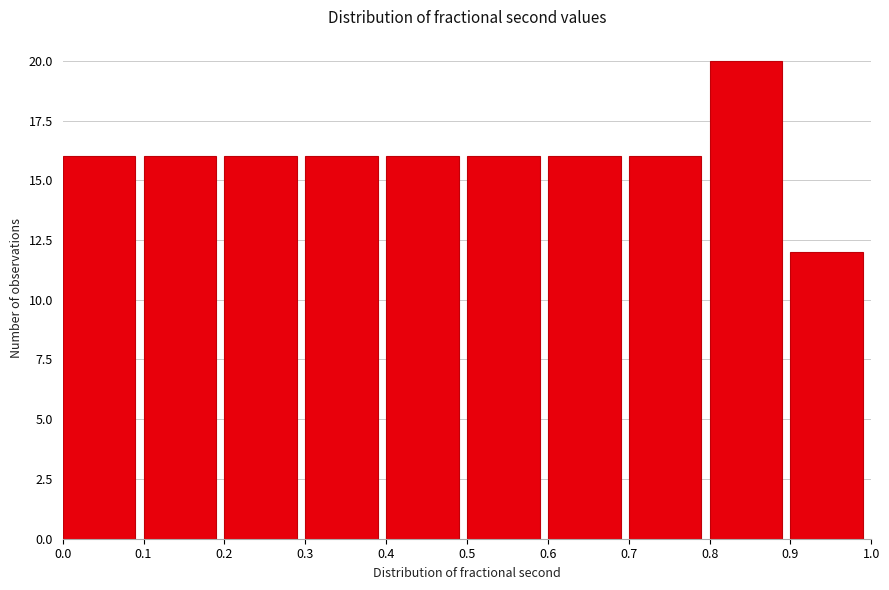

Reading left to right, transcribe this chart: for each bar, give the range it covers on the x-axis and its height. The values are not printed on the chart, so give them approximately, as read against the axis.

0.0 to 0.1: 16
0.1 to 0.2: 16
0.2 to 0.3: 16
0.3 to 0.4: 16
0.4 to 0.5: 16
0.5 to 0.6: 16
0.6 to 0.7: 16
0.7 to 0.8: 16
0.8 to 0.9: 20
0.9 to 1.0: 12